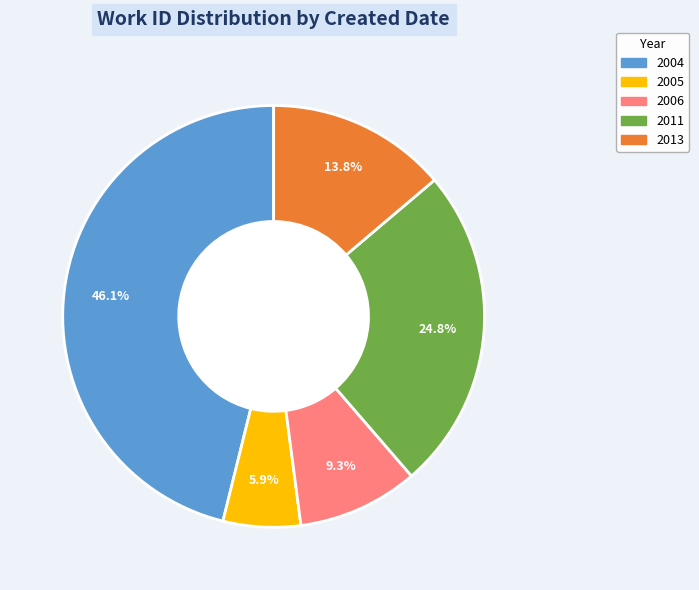

Count the number of slices in the pie.

5